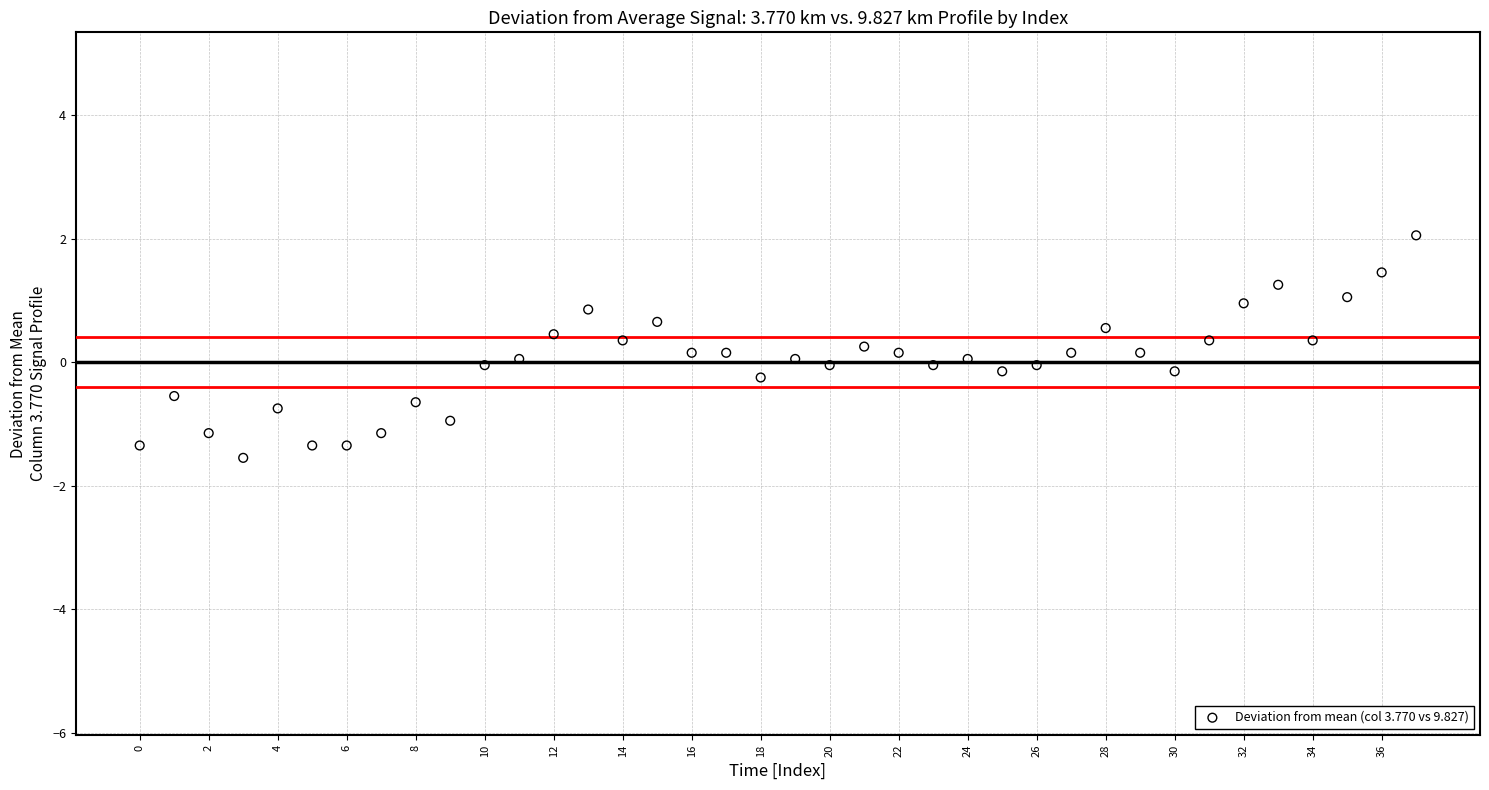

What is the range of Y values (max minus min)?

3.6